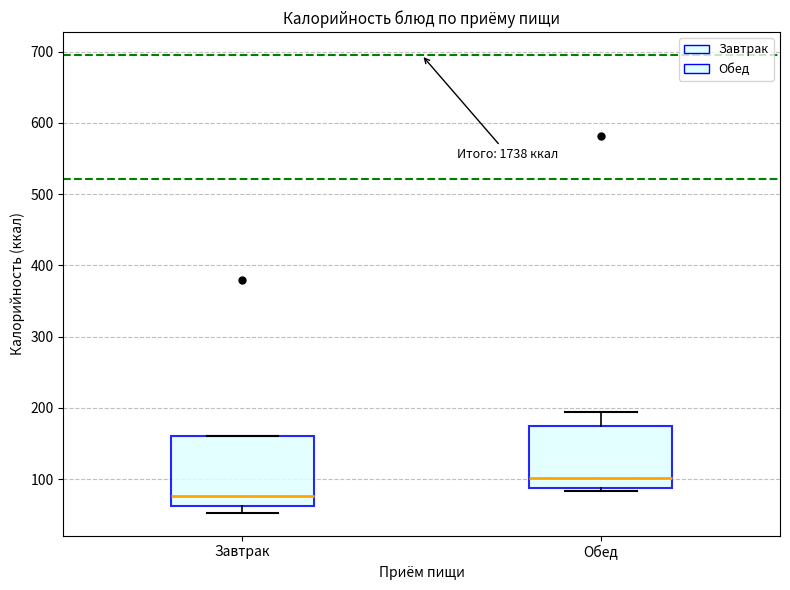

Reading left to right, read every box against the y-axis: the position of its median line, the range the box covers, and the ends of its whiskers. The values are not printed on the chart, so give them approximately, as read against the axis.

Завтрак: median 80, box 60 to 160, whiskers 50 to 160
Обед: median 100, box 90 to 170, whiskers 80 to 190